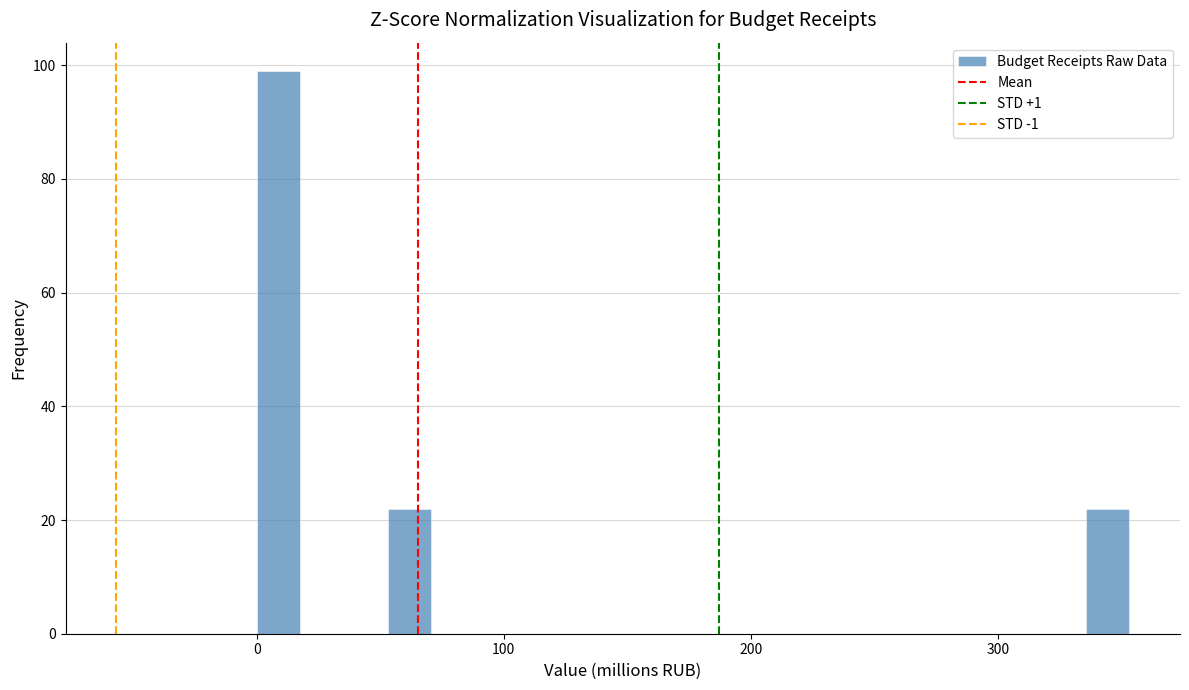

Read against the x-axis, roughly where is the centre of the tallest bar?

10